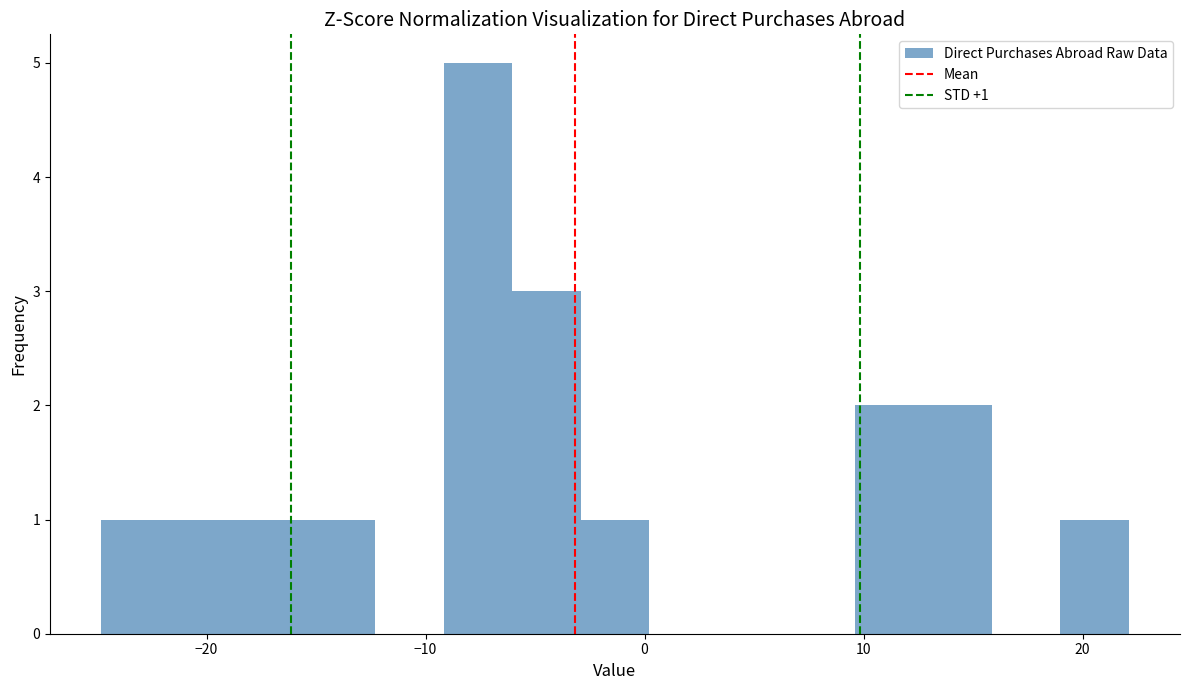

Read against the x-axis, roughly where is the centre of the tallest bar?

-8